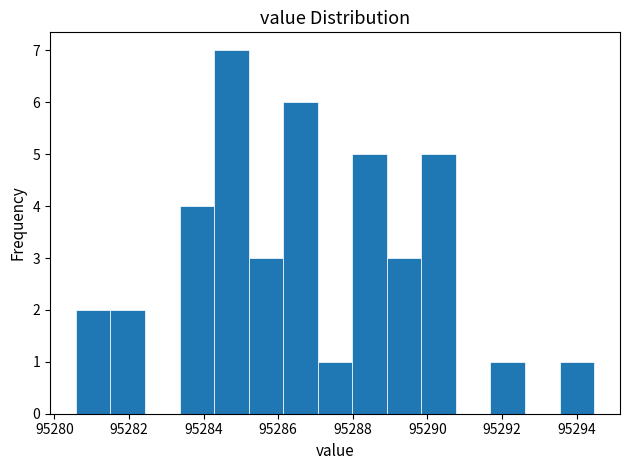

Reading left to right, transcribe this chart: for each bar, give the range it covers on the x-axis and its height. Neither the bar edges nor the heights are printed on the chart, so give them approximately, as read against the axes.

95280.6 to 95281.6: 2
95281.6 to 95282.4: 2
95282.4 to 95283.4: 0
95283.4 to 95284.2: 4
95284.2 to 95285.2: 7
95285.2 to 95286.2: 3
95286.2 to 95287.0: 6
95287.0 to 95288.0: 1
95288.0 to 95289.0: 5
95289.0 to 95289.8: 3
95289.8 to 95290.8: 5
95290.8 to 95291.6: 0
95291.6 to 95292.6: 1
95292.6 to 95293.6: 0
95293.6 to 95294.4: 1